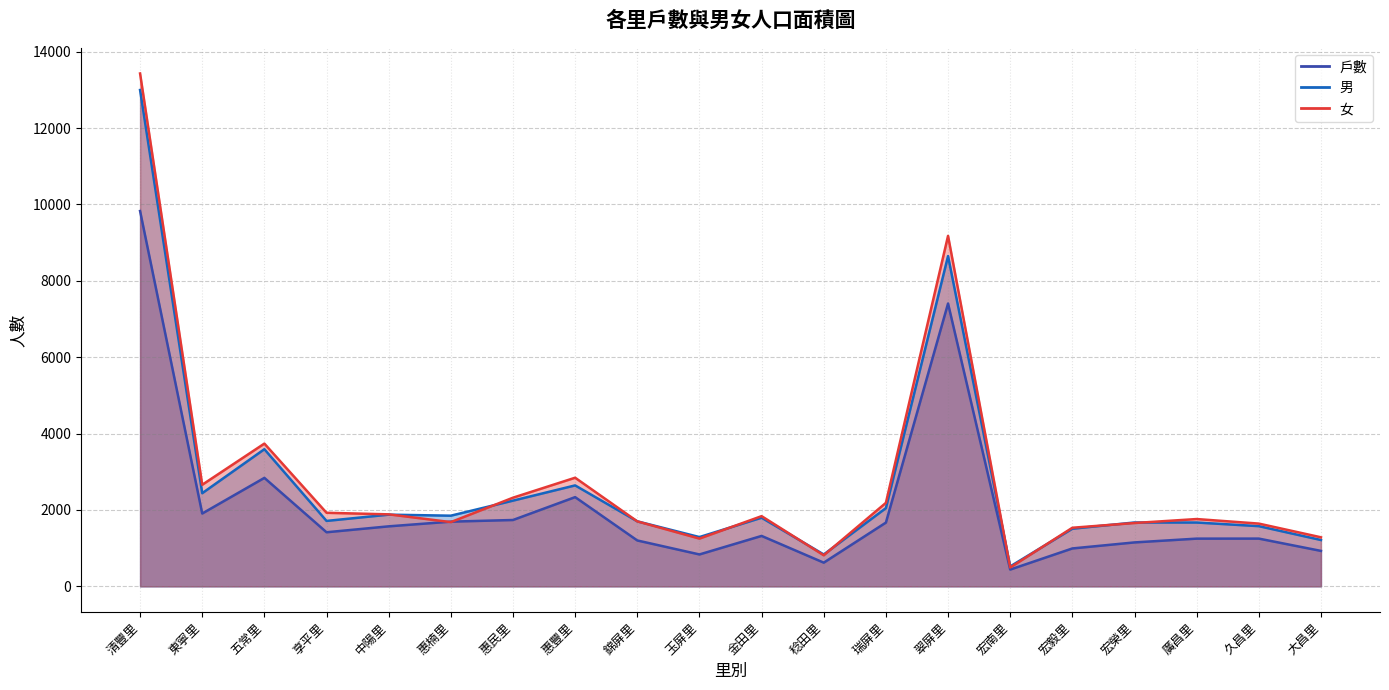

Which series has the largest total across all categories?

女